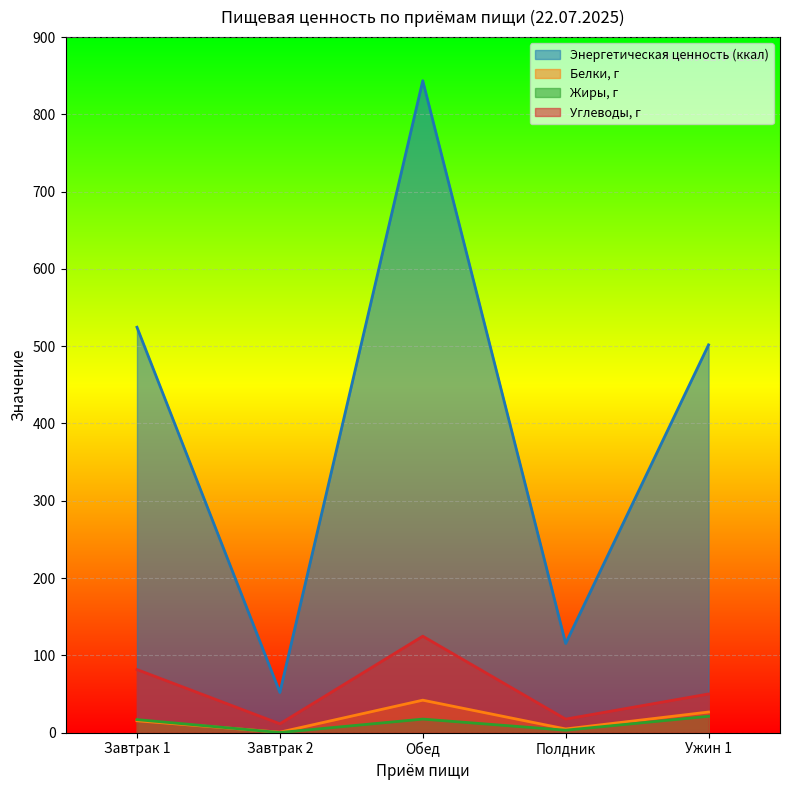

Between Обед and Полдник, which series saw the biggest shift?

Энергетическая ценность (ккал)